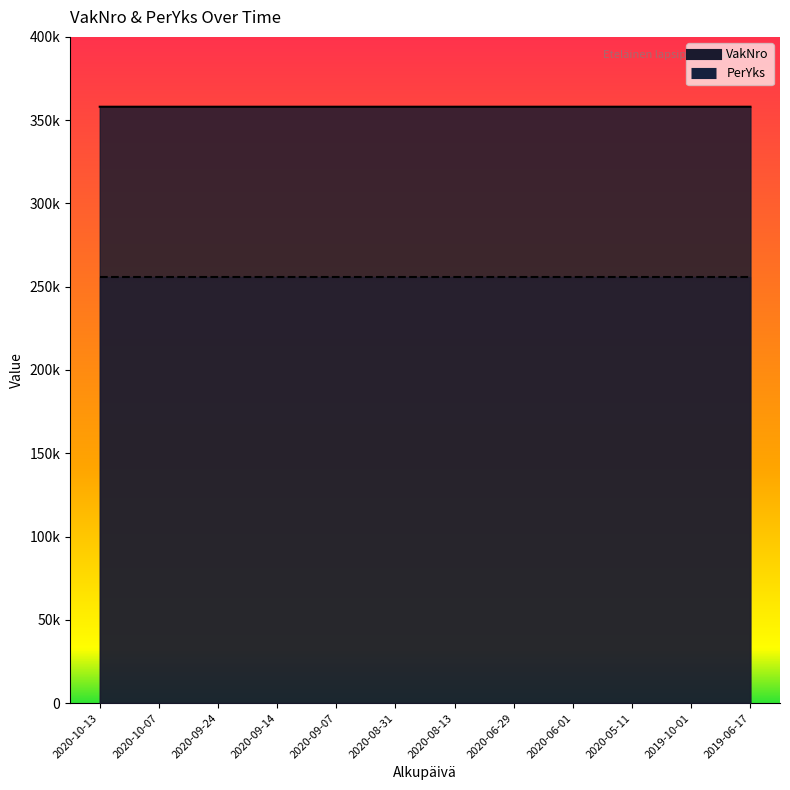

How many values are between 358063 and 358066?

10